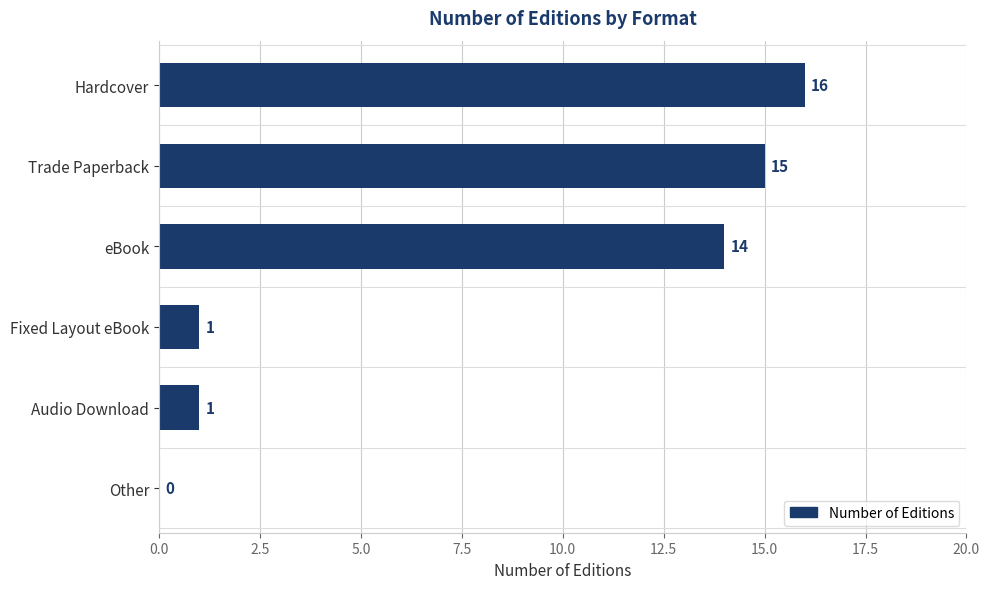

How many categories are shown in the chart?

6